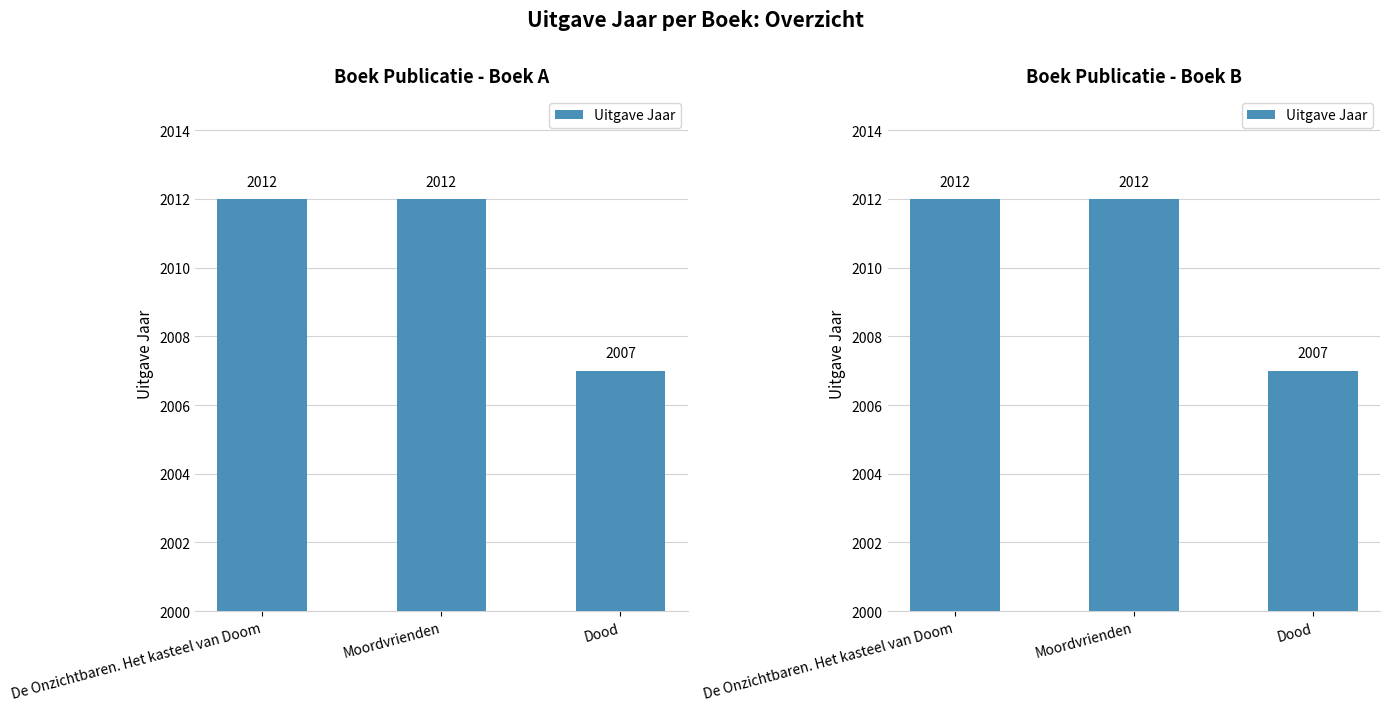

What is the difference between the maximum and minimum values?

5